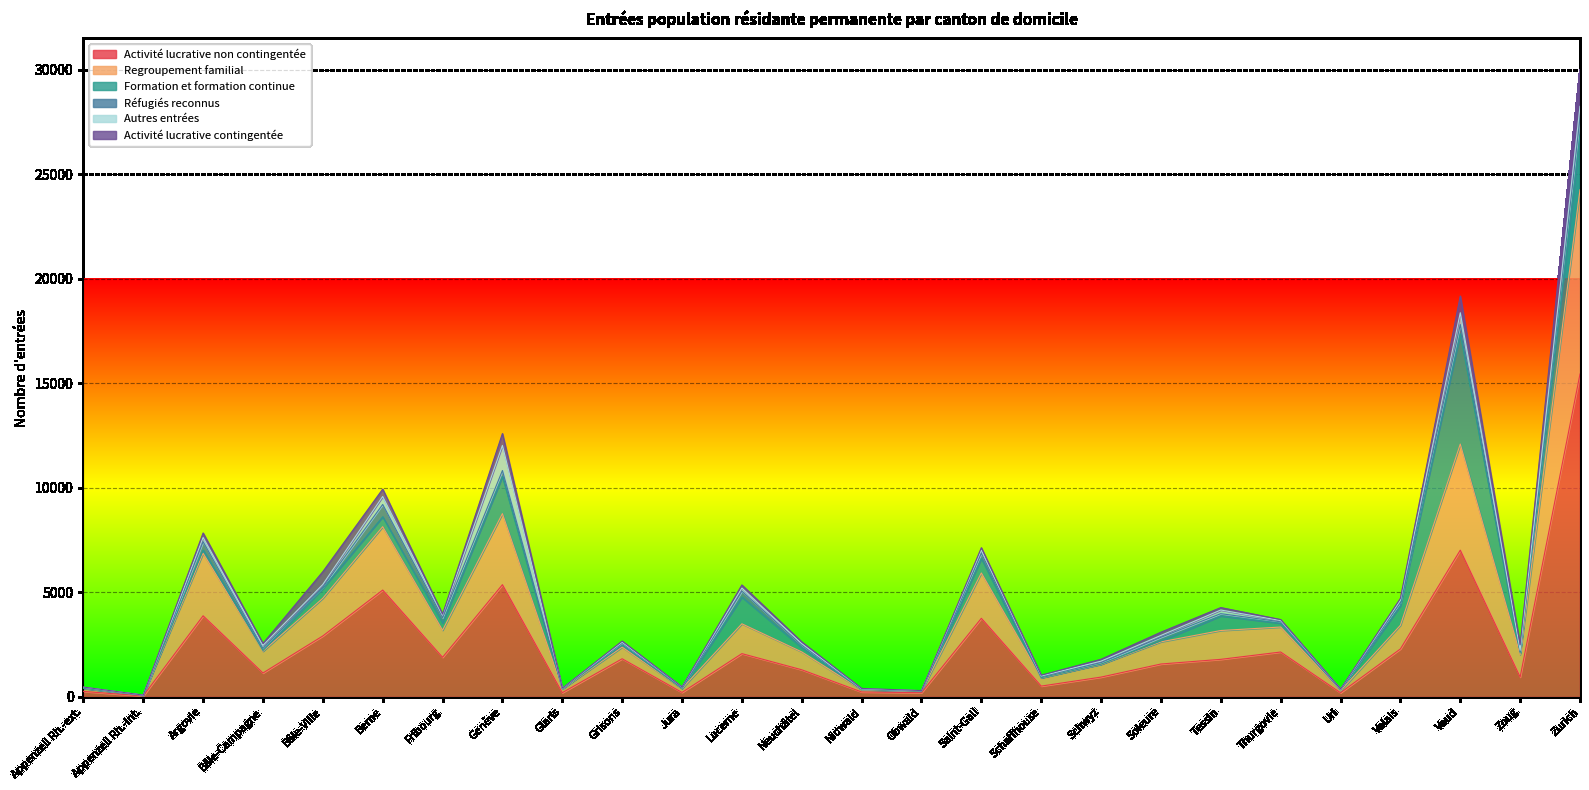

At which label is Formation et formation continue closest to 2637?

Zurich